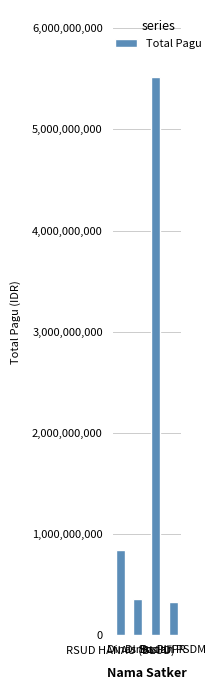

How many bars are there in total?

4